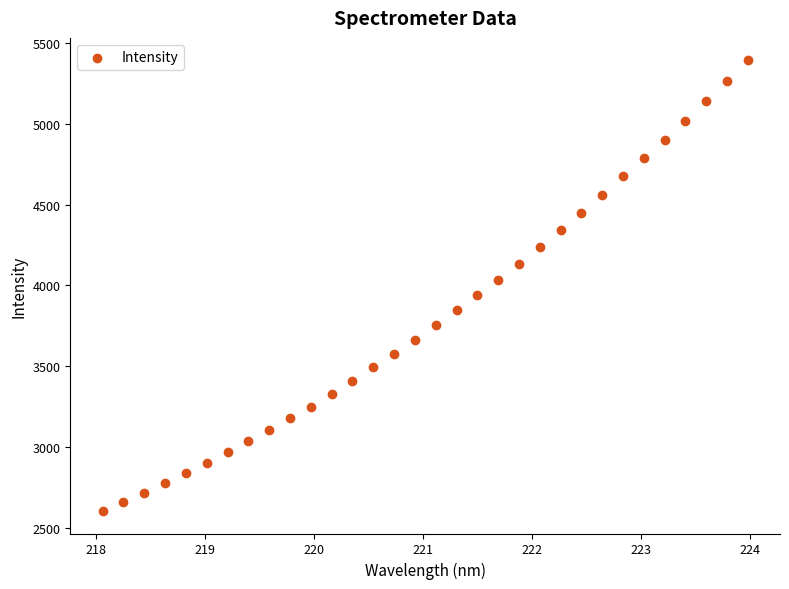

What is the range of Y values (max minus min)?

2787.7